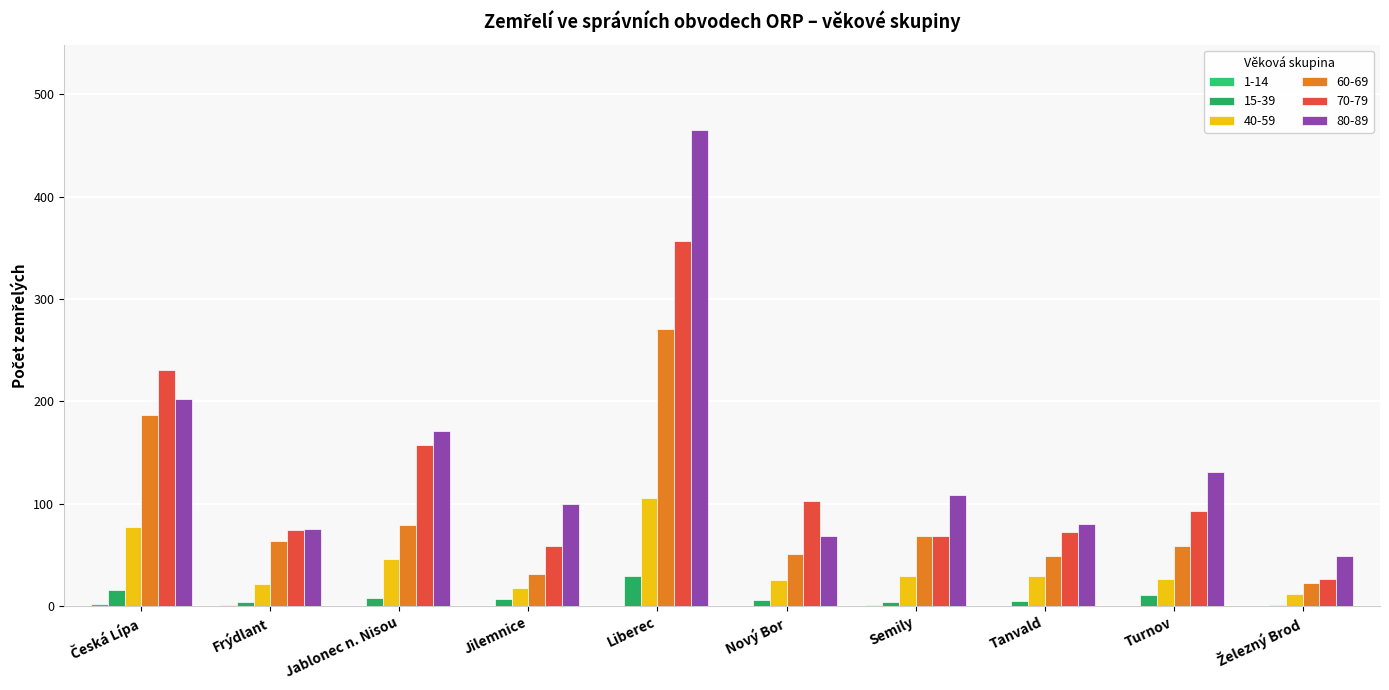

What is the greatest value displayed?

465